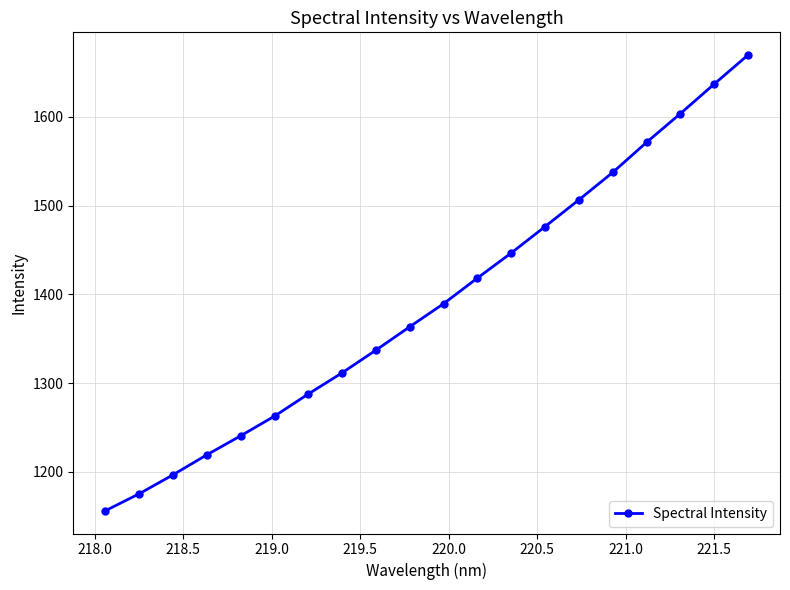

Does the chart display data point markers on the line(s)?

Yes